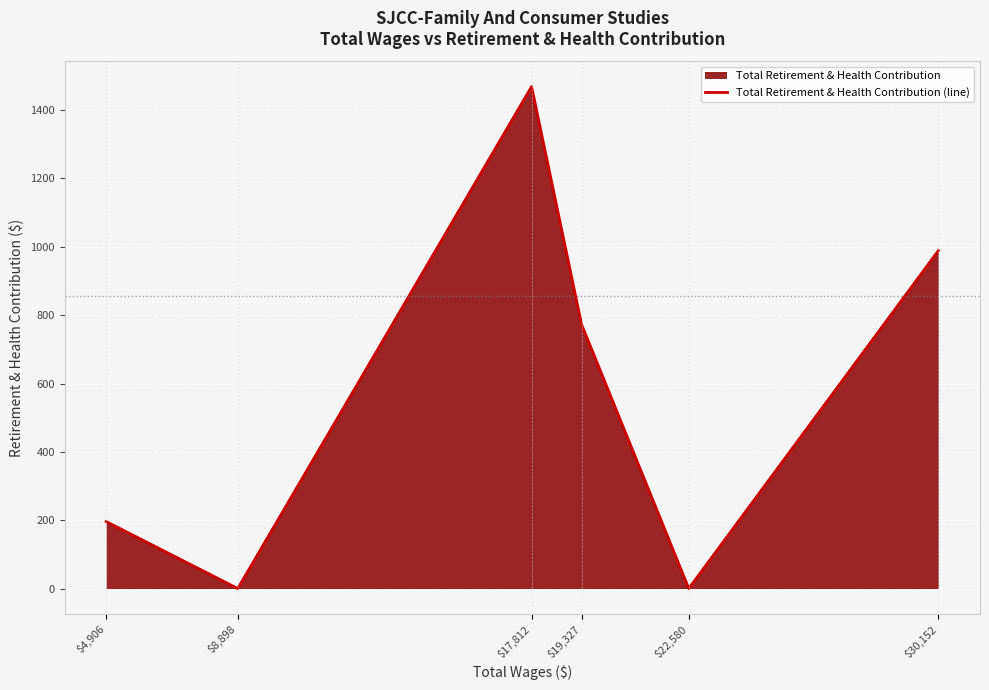

How many data points are less than 773?

3